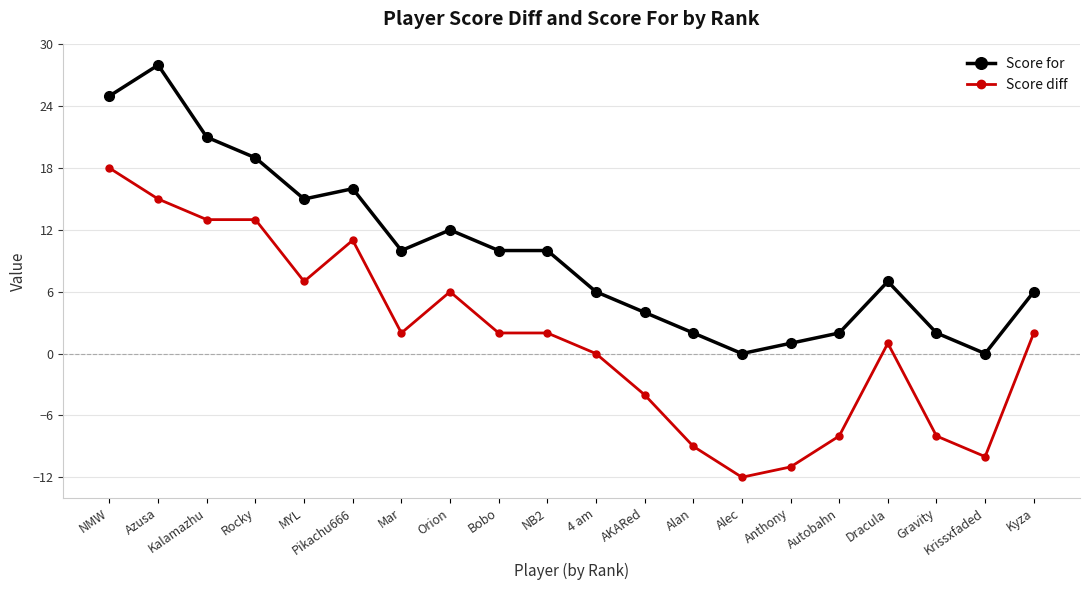

What is the sum of all Score for values?

196